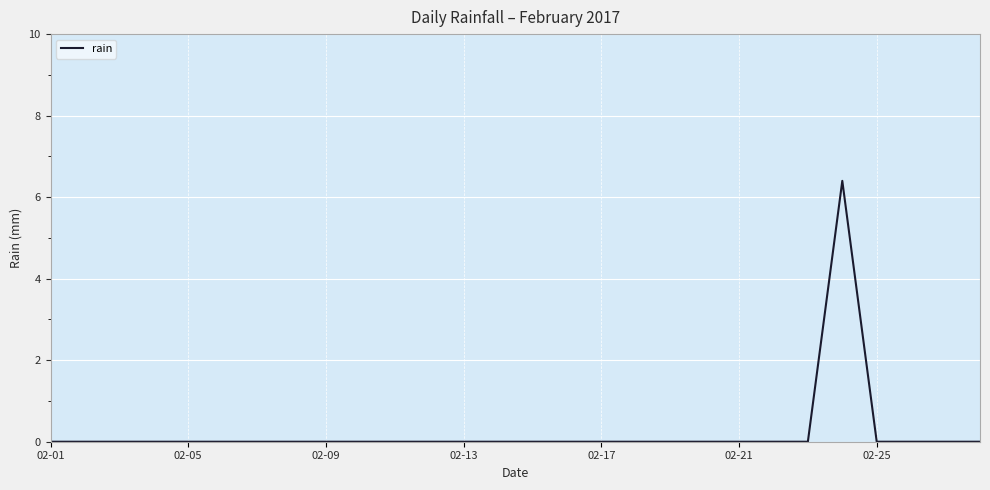

What is the greatest value displayed?

6.4